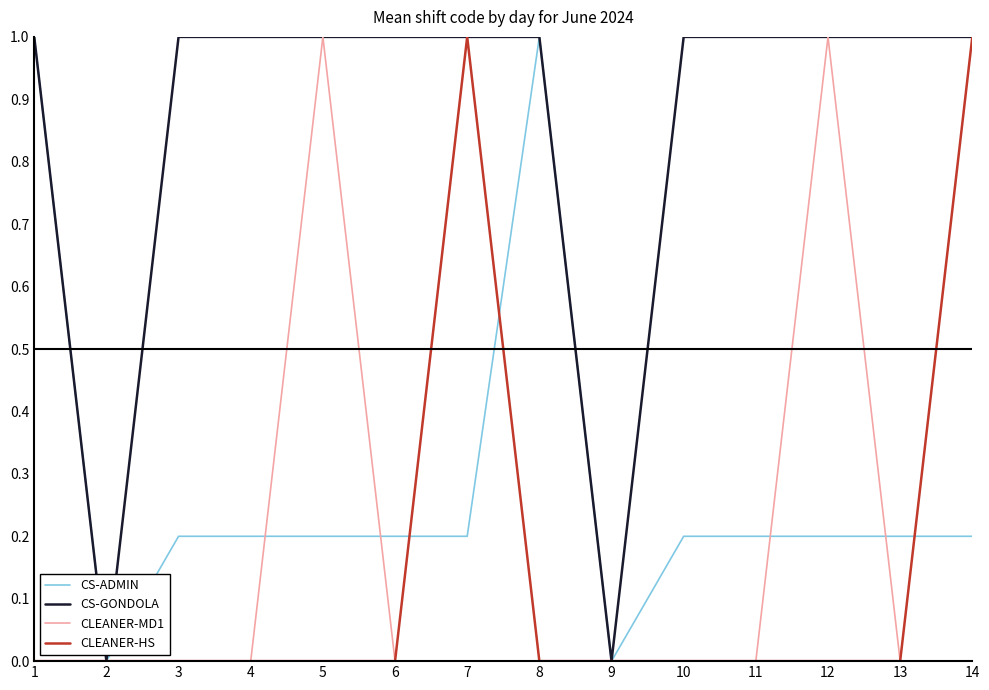

What is the sum of the CLEANER-MD1 values at 2 and 5?

1.0